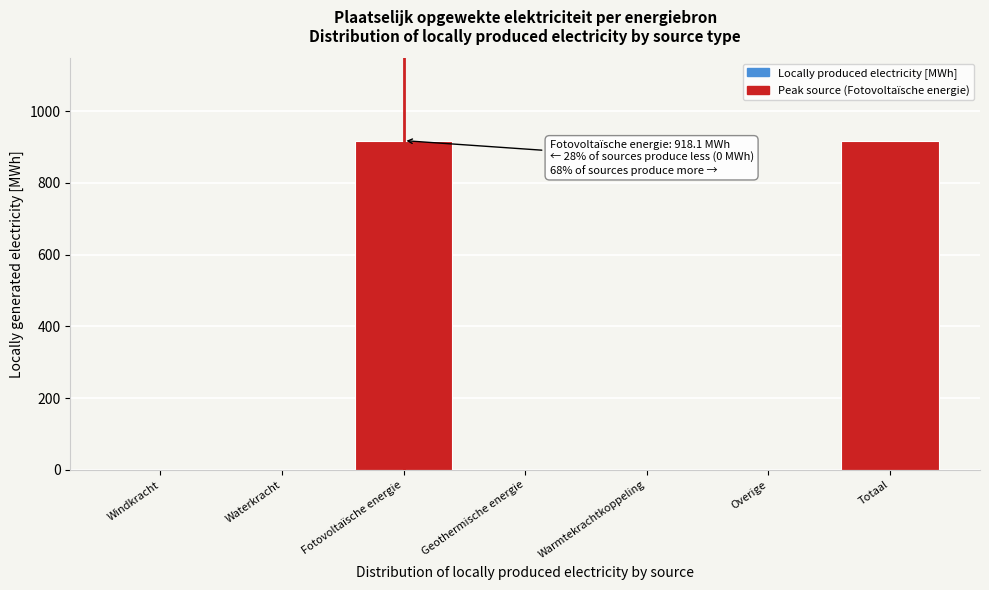

Reading left to right, what are all the values shown in this chart?

Windkracht=0.0	Waterkracht=0.0	Fotovoltaïsche energie=918.1	Geothermische energie=0.0	Warmtekrachtkoppeling=0.0	Overige=0.0	Totaal=918.1